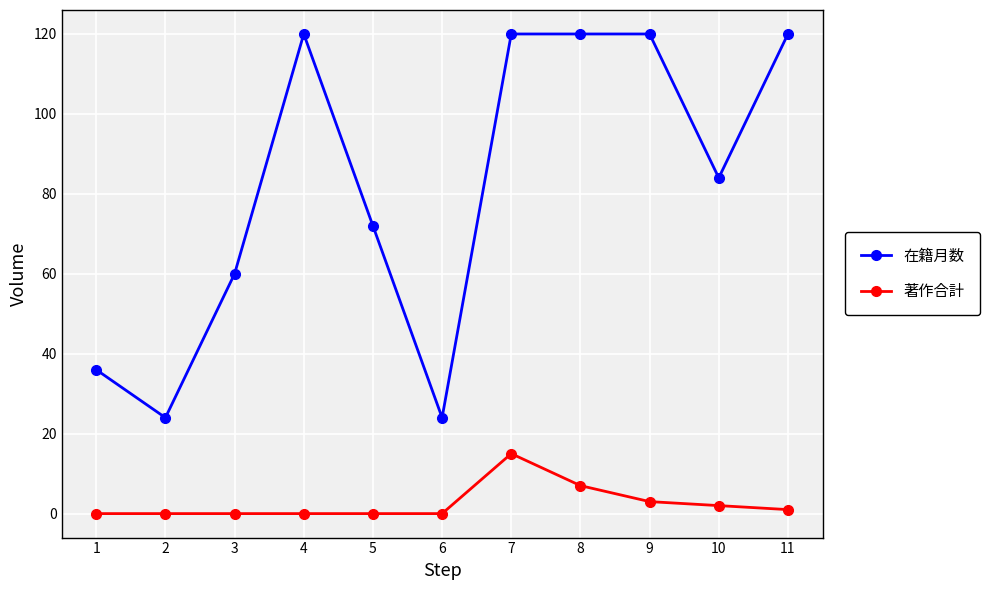

Which series has the largest total across all categories?

在籍月数